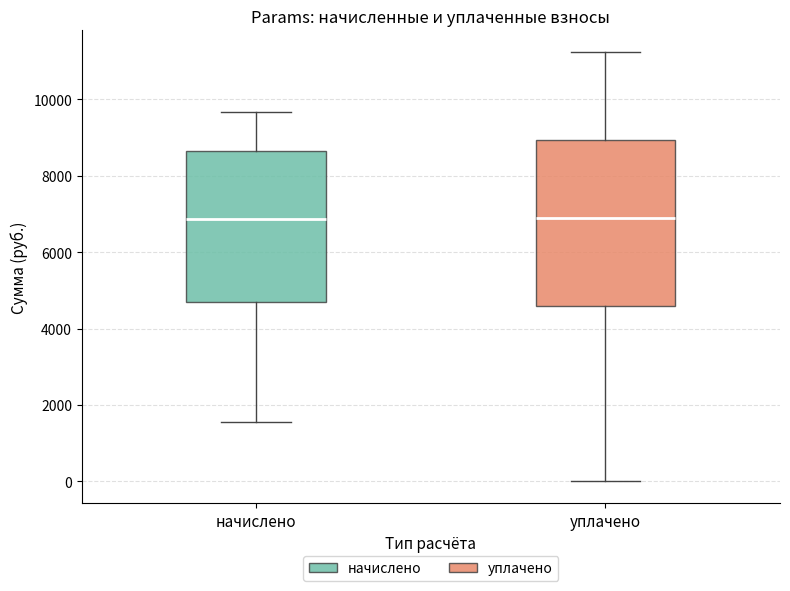

Where is the lower edge of the box for уплачено on the y-axis? The values are not printed on the chart, so give them approximately, as read against the axis.

4600